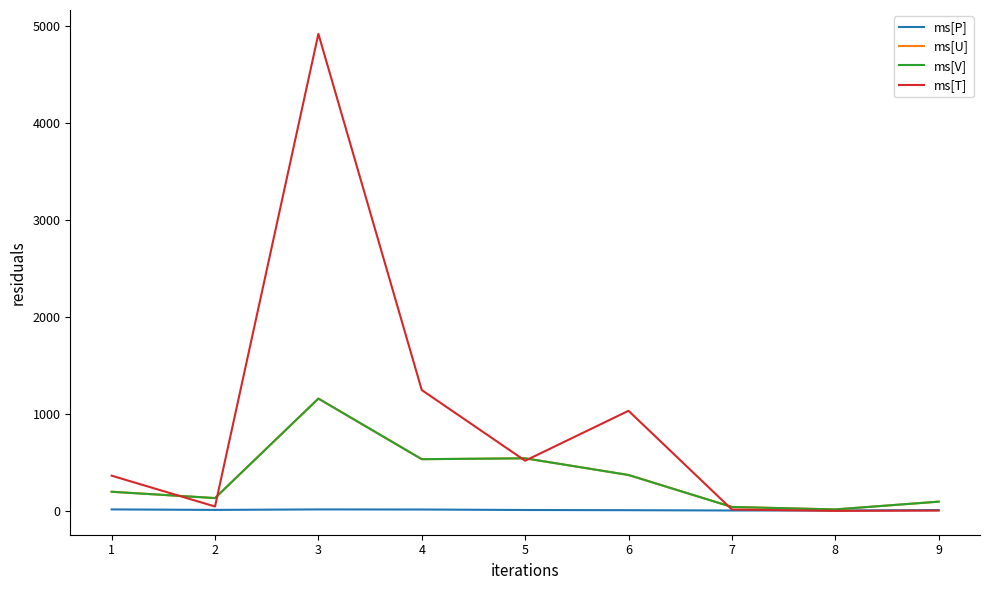

At how many categories does at least one series exceed 333?

5